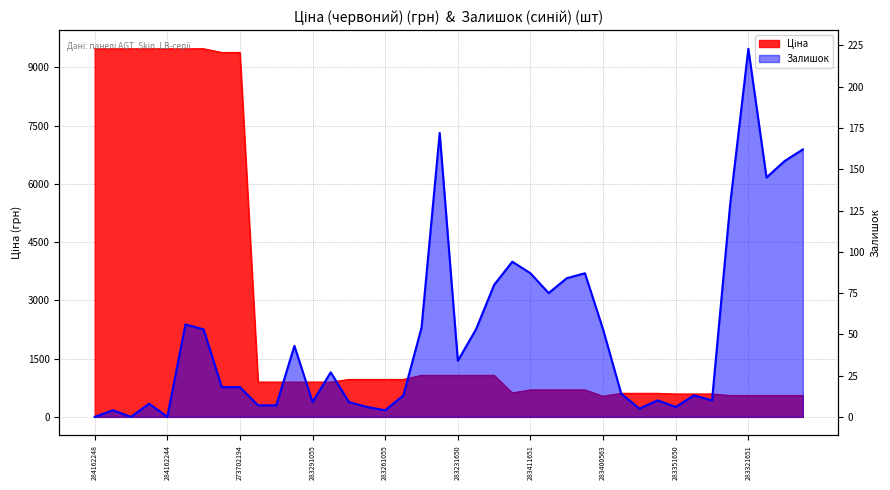

At which category is the sum across all series the highest?

284162210